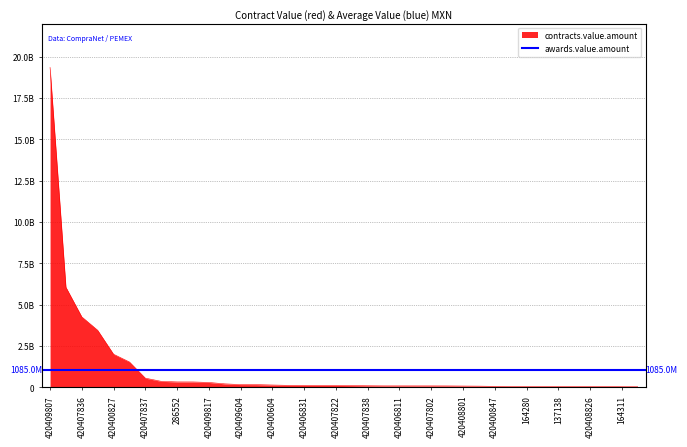

Reading left to right, transcribe all the data shown in this chart.

420409807=19349157770.9	420409833=6061865546.0	420407836=4268792026.7	420409851=3458935968.6	420400827=2010543338.0	420400836=1541769799.0	420407837=565145391.0	420409838=371144039.3	286552=336924492.7	420409853=335135591.4	420409817=303509529.0	420400835=219905530.6	420409604=175000000.0	420426801=172257368.4	420400604=149382305.3	420401849=128695656.8	420406831=125537602.6	420408800=123179456.1	420407822=123053612.7	420400601=114100174.4	420407838=103347886.1	420408608=96467520.0	420406811=96384978.5	420400820=96034485.4	420407802=95660677.6	164303=93866304.3	420408801=86898508.4	137076=81438066.7	420400847=68220618.2	420401844=60854146.6	164280=59618516.7	420401843=57493905.2	137138=54290445.0	420407623=54176162.3	420408826=51701098.9	420401604=50711788.8	164311=44592000.0	420406819=43274890.7